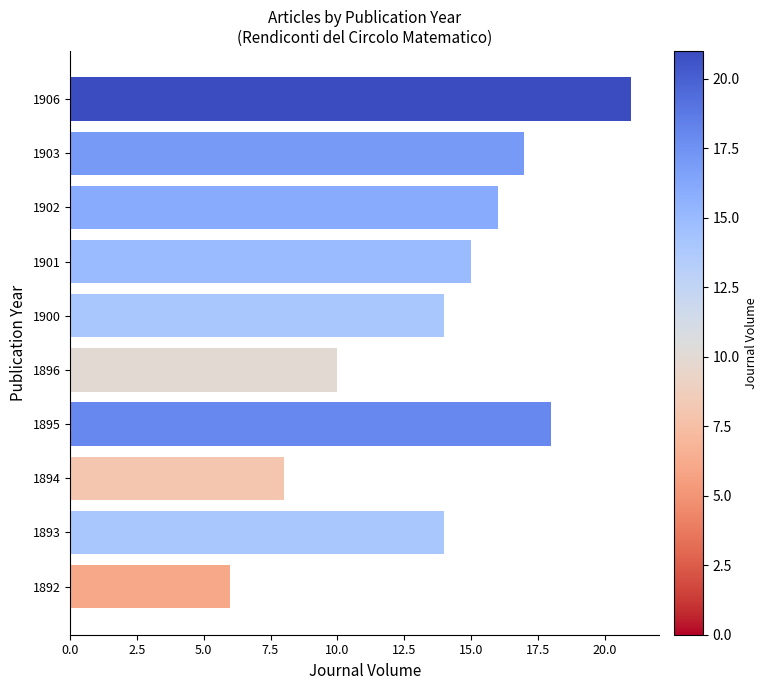

Count the number of categories in the chart.

10